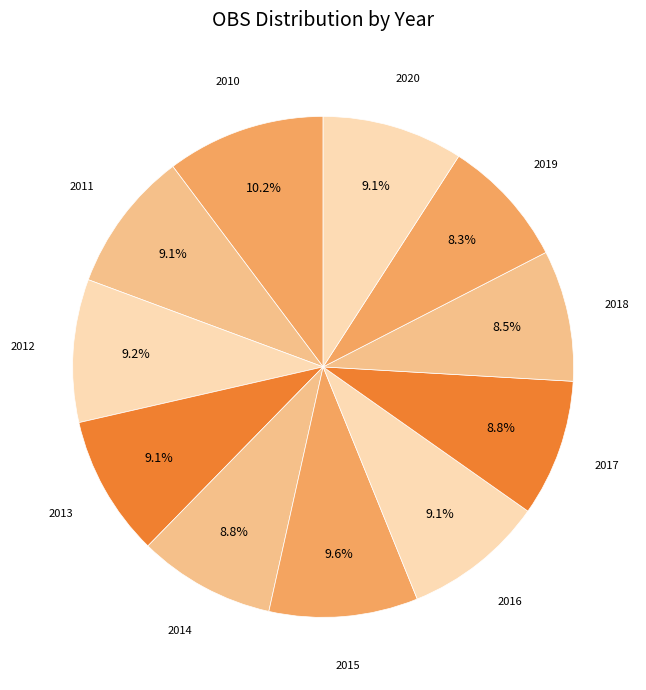

To the nearest percent, what portion does 2019 represent?

8%